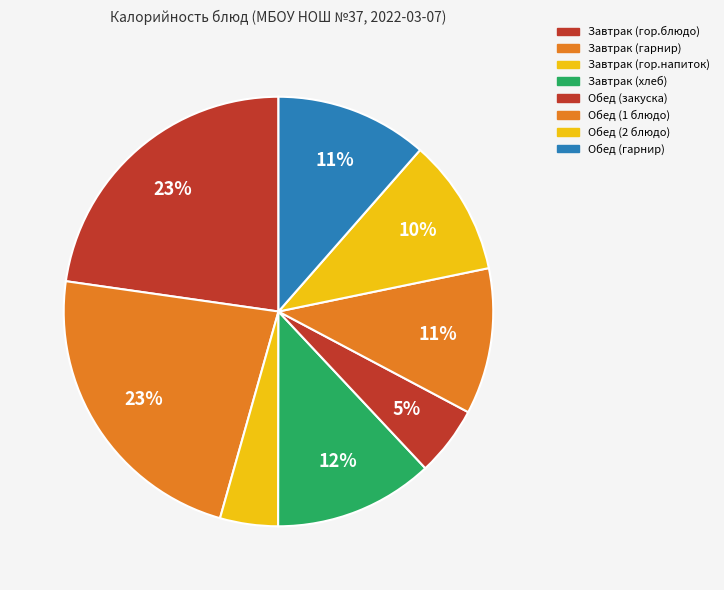

Is Завтрак (гарнир) the majority of the pie?

No